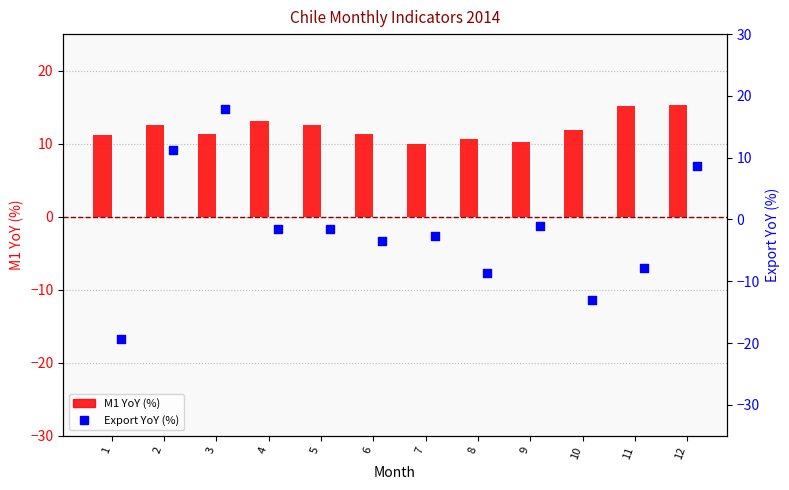

What are all the series names shown in the legend?

M1 YoY (%), Export YoY (%)